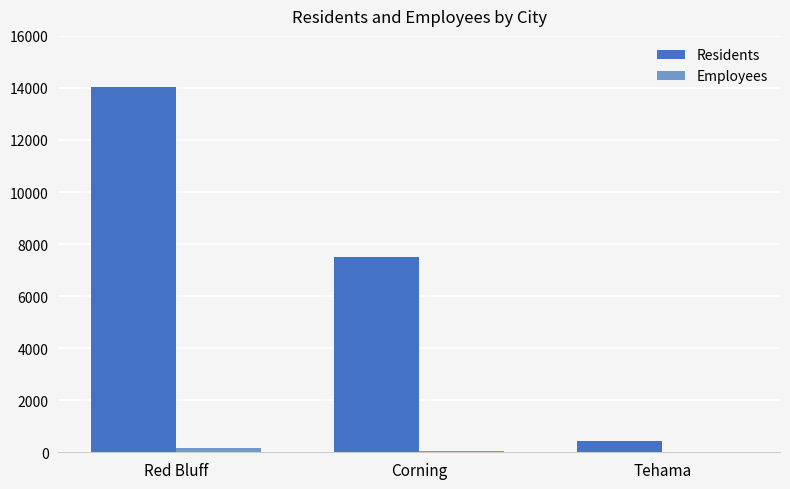

Where is Employees nearest to the value 90?

Corning